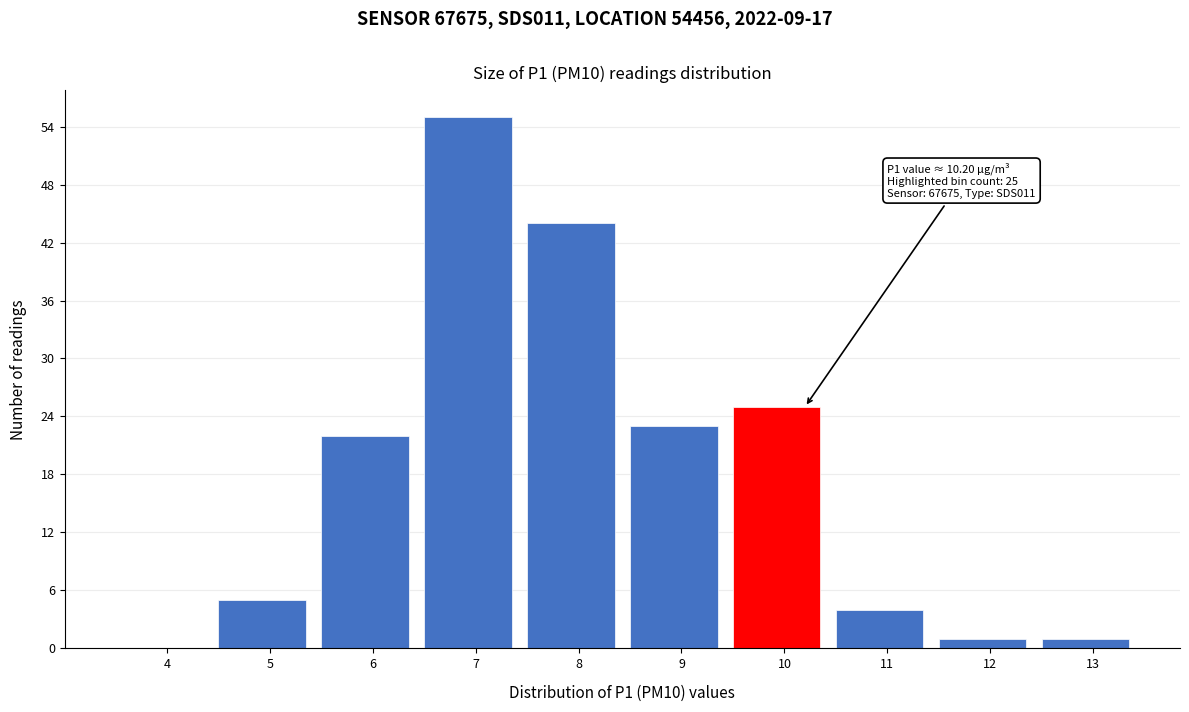

Reading left to right, list all the values displayed in this chart.

4=0	5=5	6=22	7=55	8=44	9=23	10=25	11=4	12=1	13=1